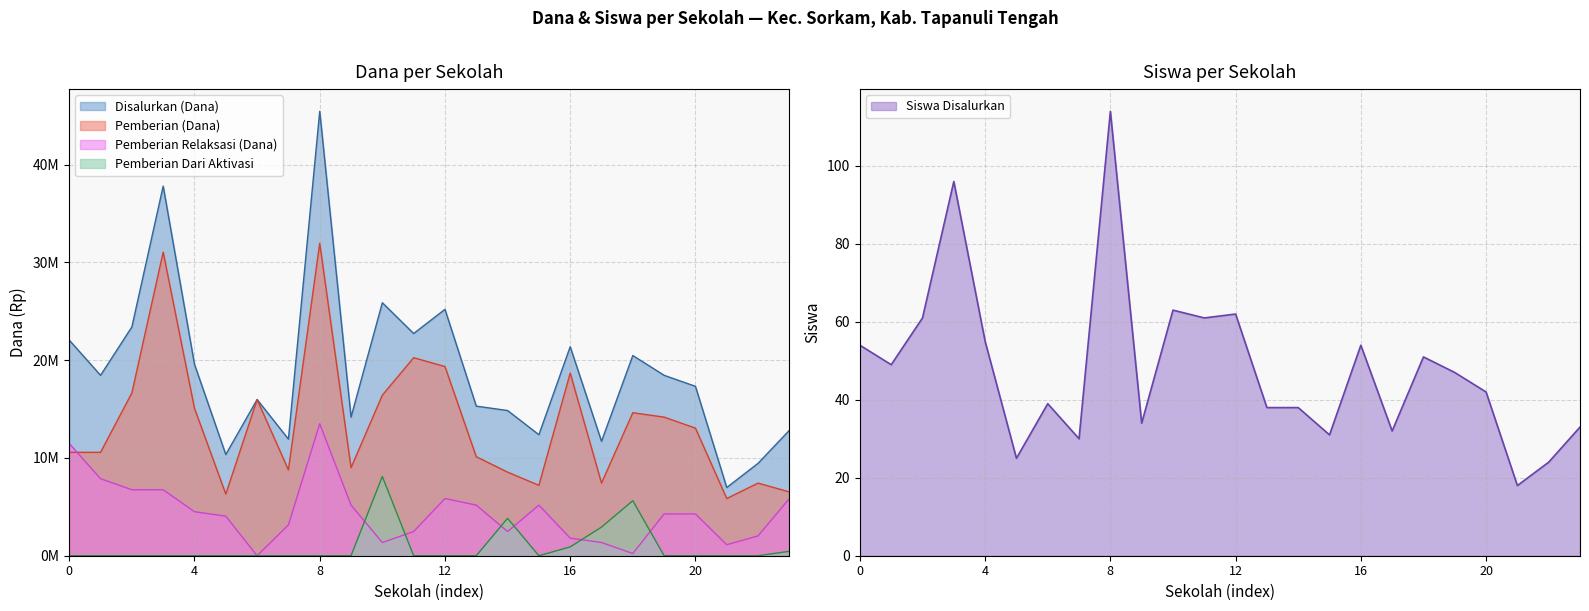

How many interior local peaks does the Siswa Disalurkan series have?

7